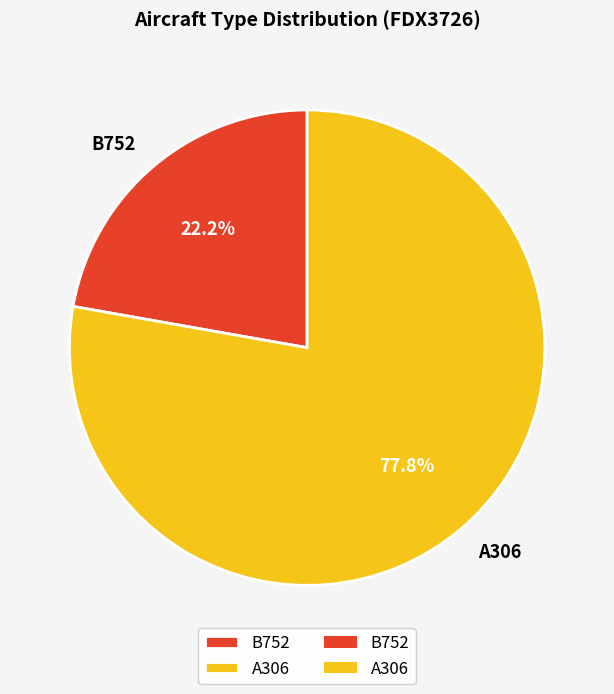

Between B752 and A306, which is larger?

A306